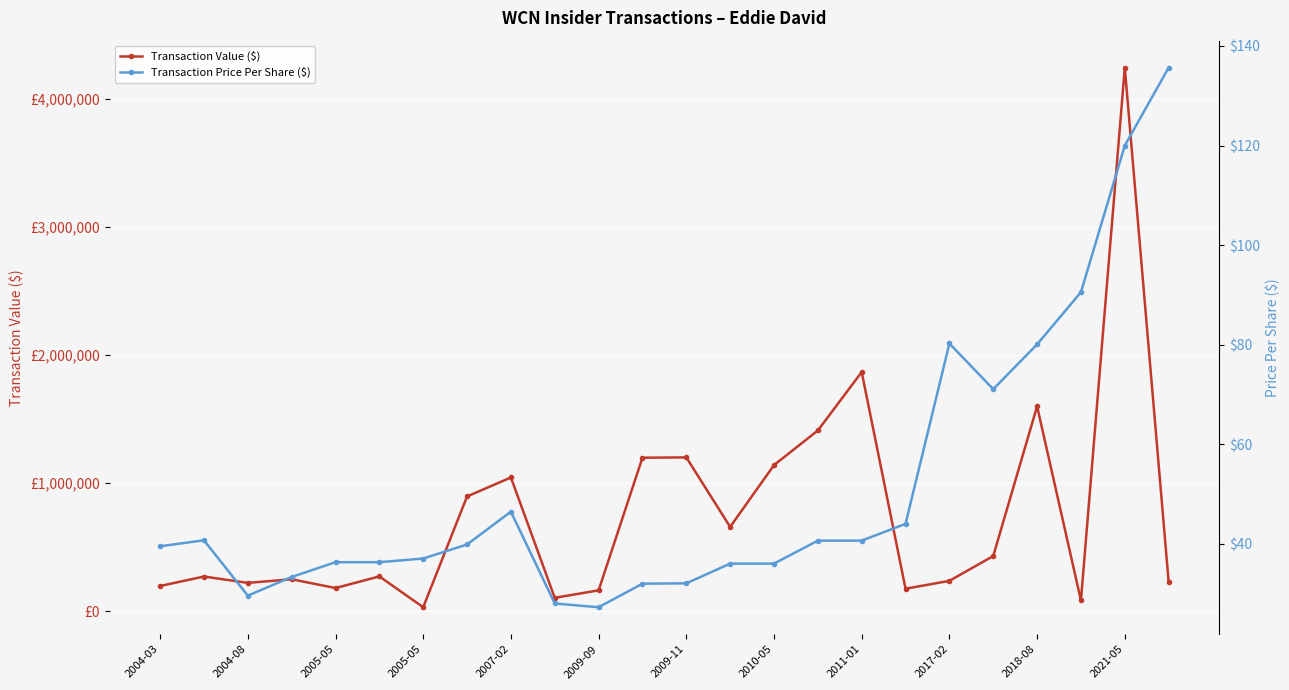

How many data points in Transaction Value ($) are above 272250?

11